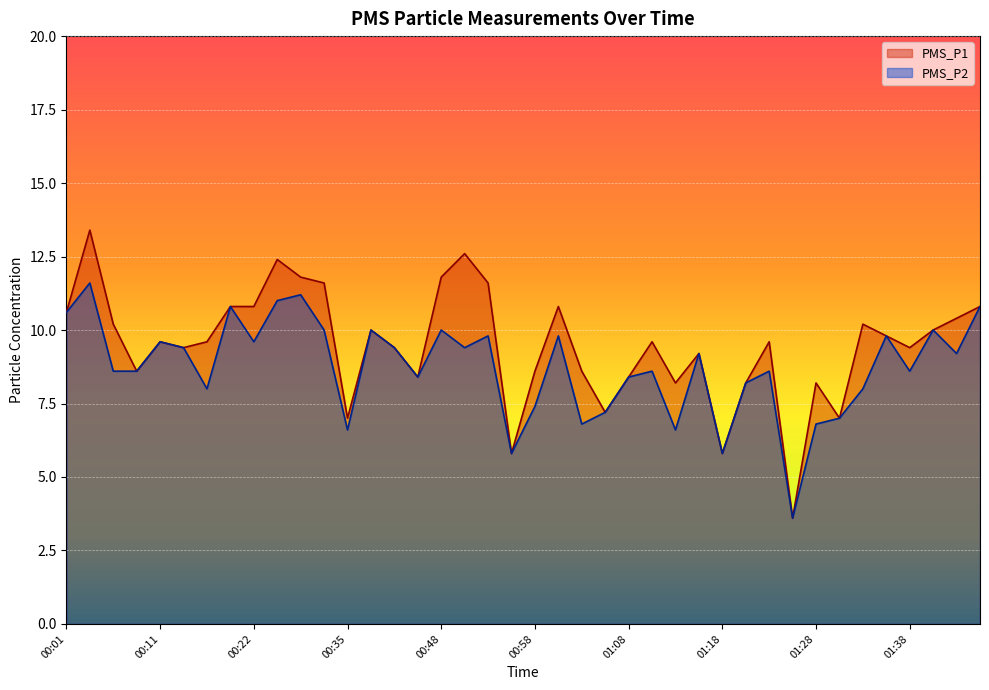

What is the sum of the PMS_P1 values at 01:13 and 01:33?

18.4